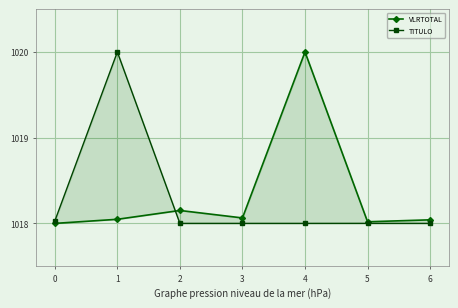

At which category is the sum across all series the highest?

1